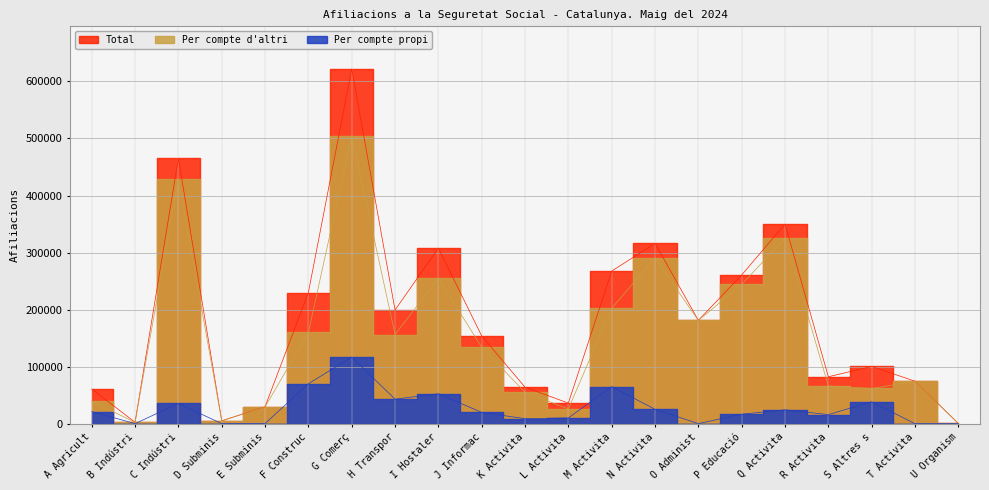

Which category has the highest value in the Total series?

G Comerç